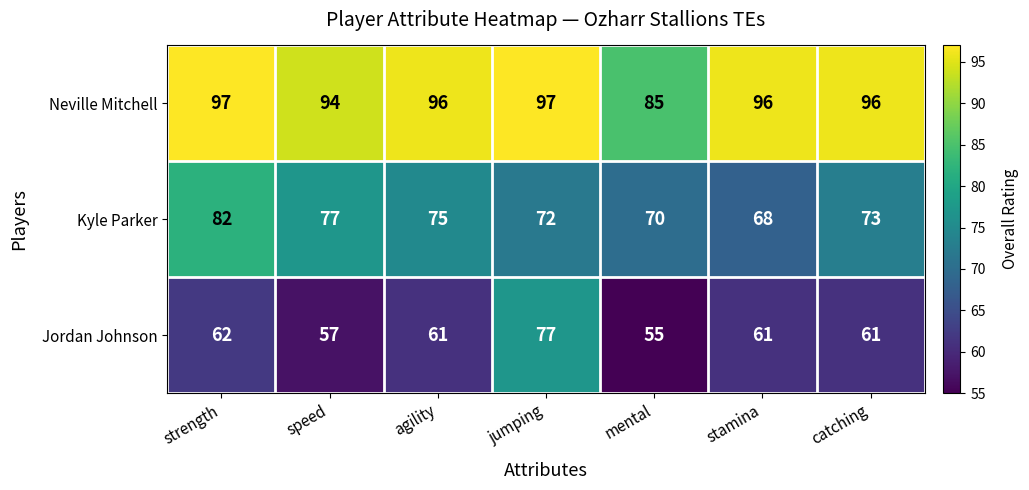

Reading right to left, list all the values displayed in this chart.

Neville Mitchell: catching=96	stamina=96	mental=85	jumping=97	agility=96	speed=94	strength=97
Kyle Parker: catching=73	stamina=68	mental=70	jumping=72	agility=75	speed=77	strength=82
Jordan Johnson: catching=61	stamina=61	mental=55	jumping=77	agility=61	speed=57	strength=62